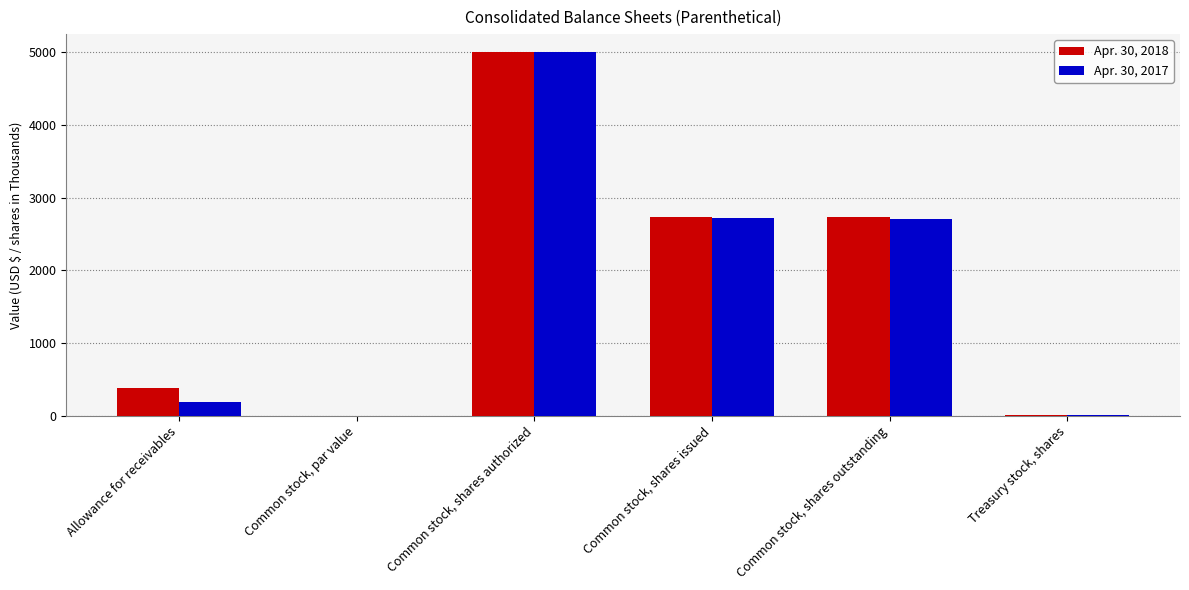

The value of Apr. 30, 2017 at Common stock, shares outstanding is 2712.0. True or false?

True